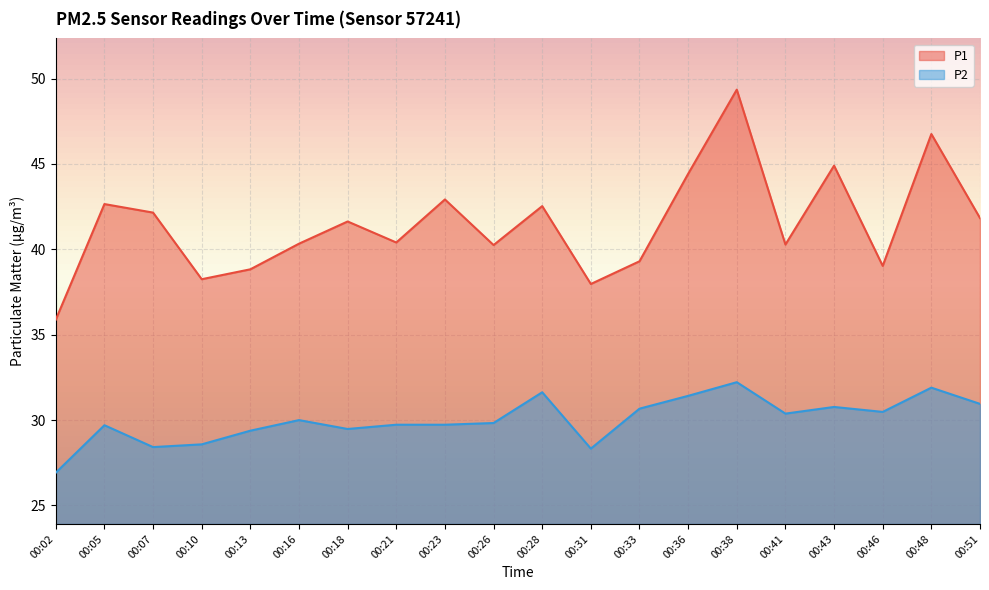

True or false: P1 and P2 cross at least once.

False